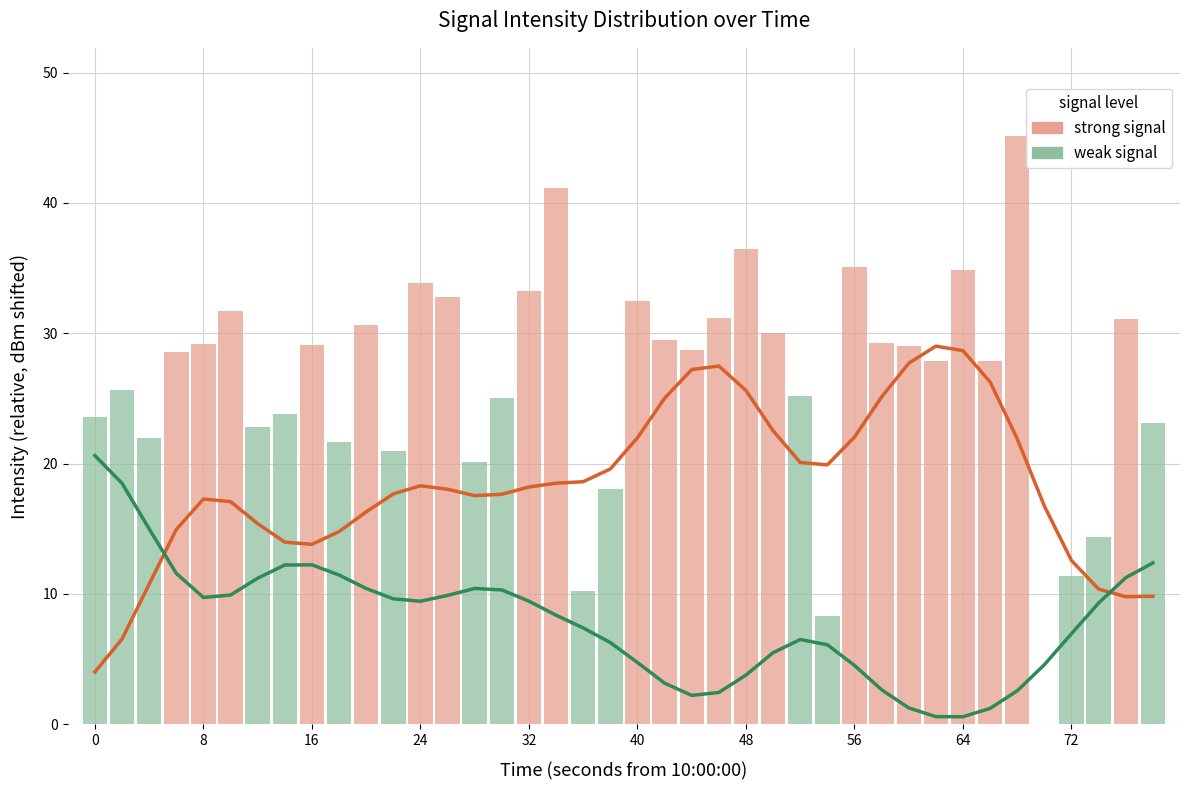

Reading right to left, transcribe all the data shown in this chart.

strong signal trend: 9.8	9.8	10.4	12.6	16.7	21.9	26.3	28.7	29.0	27.7	25.1	22.0	19.9	20.1	22.5	25.6	27.5	27.2	25.0	22.0	19.6	18.6	18.5	18.2	17.6	17.5	18.0	18.3	17.7	16.3	14.8	13.8	14.0	15.4	17.1	17.3	14.9	10.7	6.5	4.0
weak signal trend: 12.4	11.2	9.3	6.9	4.6	2.6	1.2	0.6	0.6	1.2	2.6	4.5	6.1	6.5	5.5	3.8	2.4	2.2	3.1	4.7	6.3	7.4	8.4	9.4	10.3	10.4	9.9	9.4	9.6	10.4	11.4	12.2	12.2	11.2	9.9	9.7	11.6	15.0	18.5	20.6
strong signal: 0.0	31.1	0.0	0.0	0.0	45.1	27.8	34.9	27.9	29.0	29.2	35.1	0.0	0.0	30.0	36.4	31.2	28.7	29.5	32.4	0.0	0.0	41.1	33.3	0.0	0.0	32.8	33.9	0.0	30.6	0.0	29.1	0.0	0.0	31.7	29.1	28.5	0.0	0.0	0.0
weak signal: 23.1	0.0	14.3	11.3	0.0	0.0	0.0	0.0	0.0	0.0	0.0	0.0	8.3	25.2	0.0	0.0	0.0	0.0	0.0	0.0	18.1	10.2	0.0	0.0	25.0	20.1	0.0	0.0	20.9	0.0	21.6	0.0	23.8	22.8	0.0	0.0	0.0	21.9	25.7	23.5